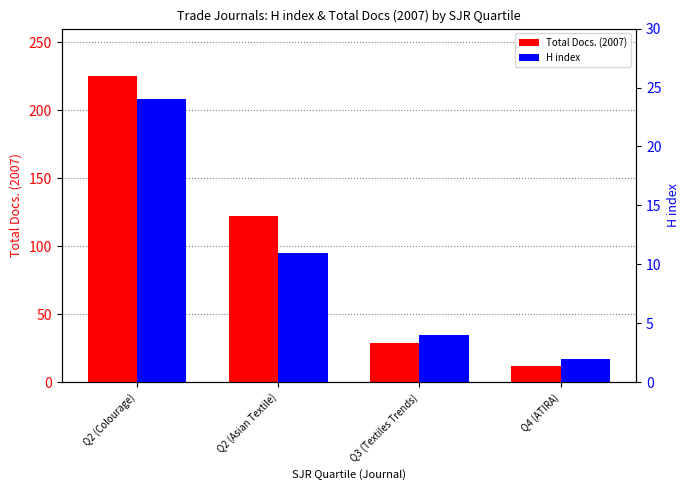

List the series in order of their overall mean, highest first.

Total Docs. (2007), H index